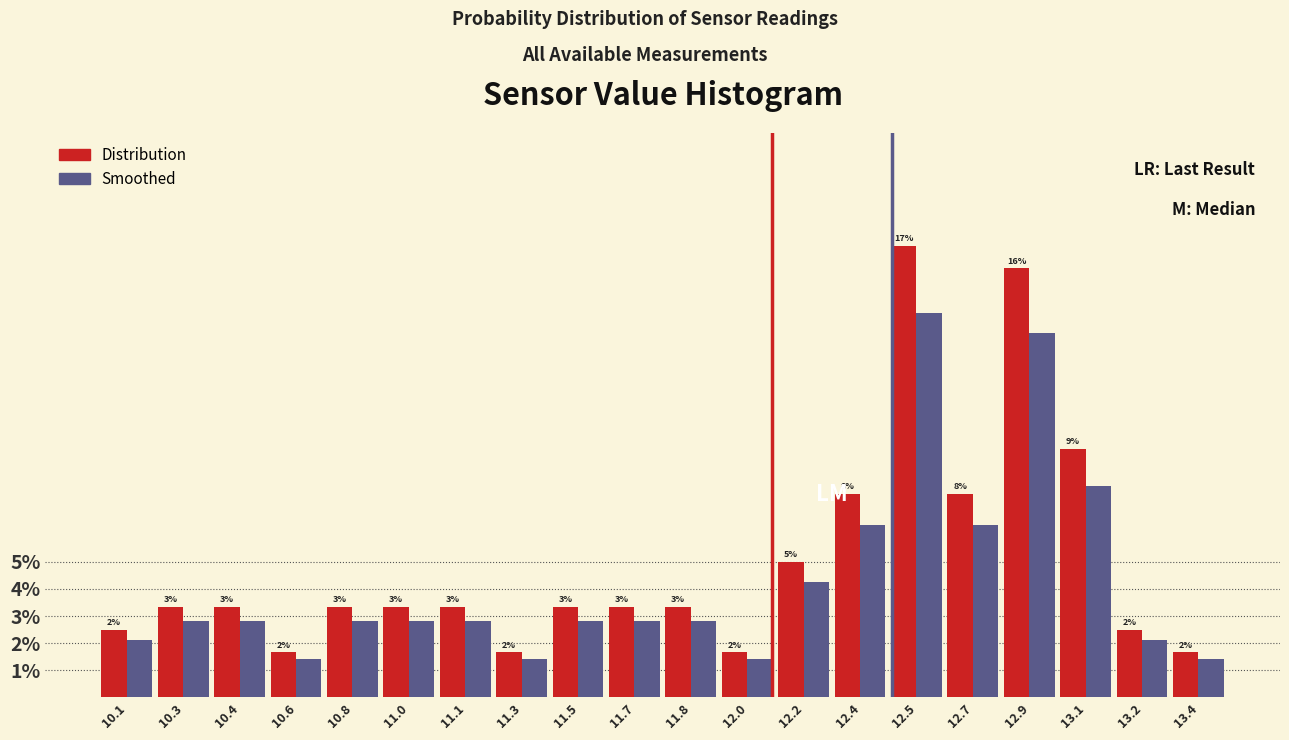

What are all the series names shown in the legend?

Distribution, Smoothed